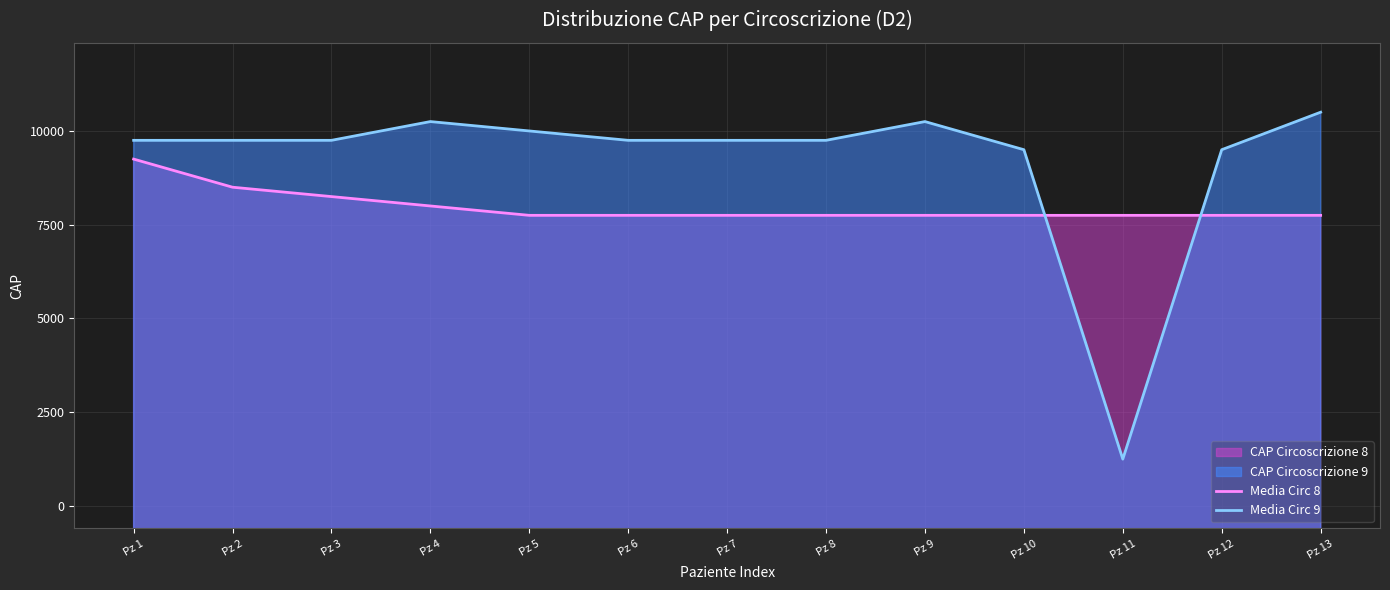

What is the value of the Media Circ 8 point at the 2nd from the left?

20154